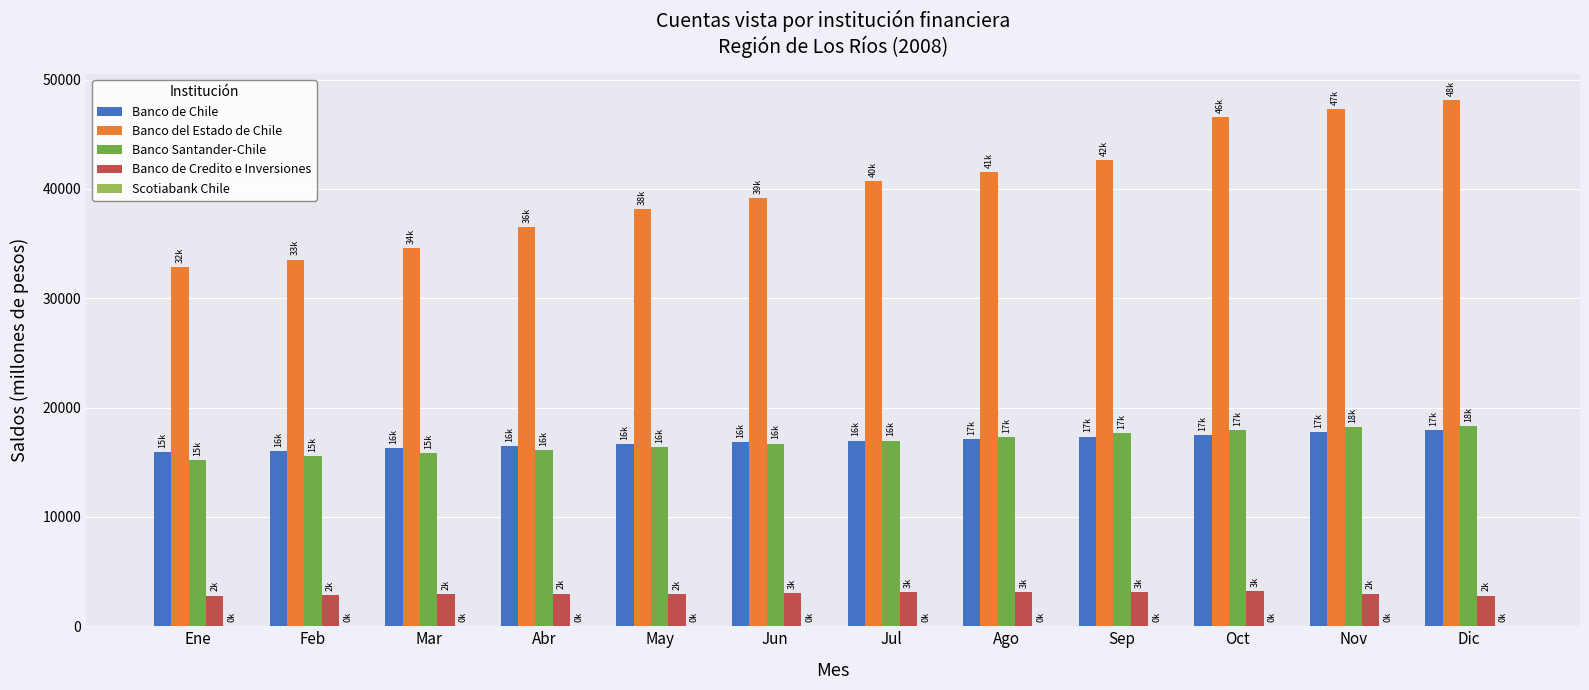

Between Abr and Nov, which series saw the biggest shift?

Banco del Estado de Chile